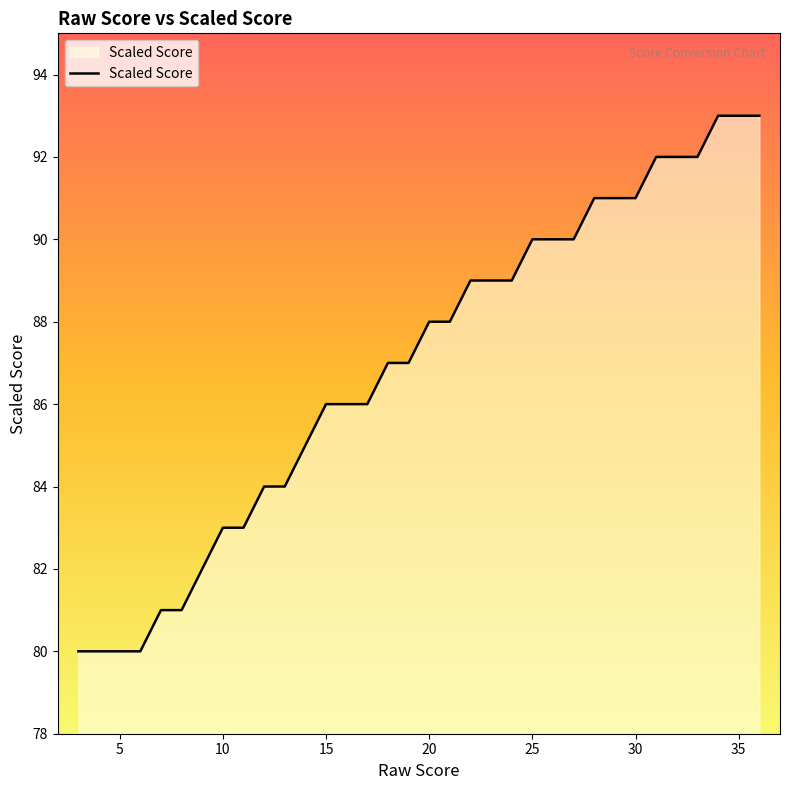

Reading left to right, extract all data points from this chart.

80	80	80	80	81	81	82	83	83	84	84	85	86	86	86	87	87	88	88	89	89	89	90	90	90	91	91	91	92	92	92	93	93	93